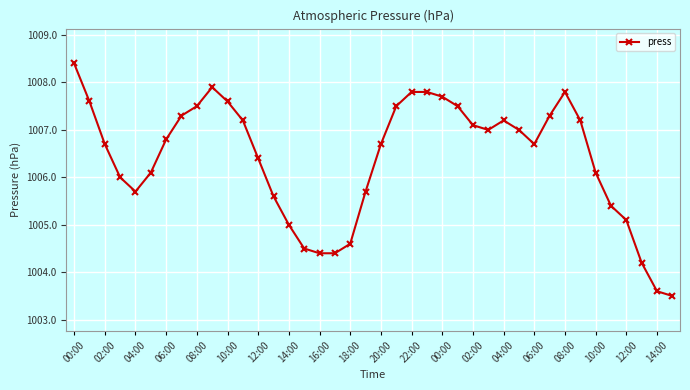

True or false: there are more than 1 points higher than both neighbors.

True